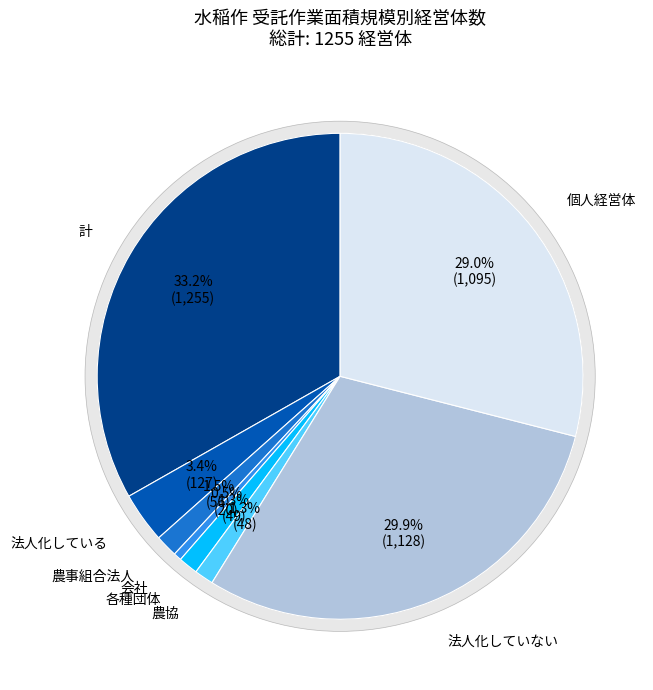

Approximately how many times larger is the value at 個人経営体 compared to 各種団体?

22.3